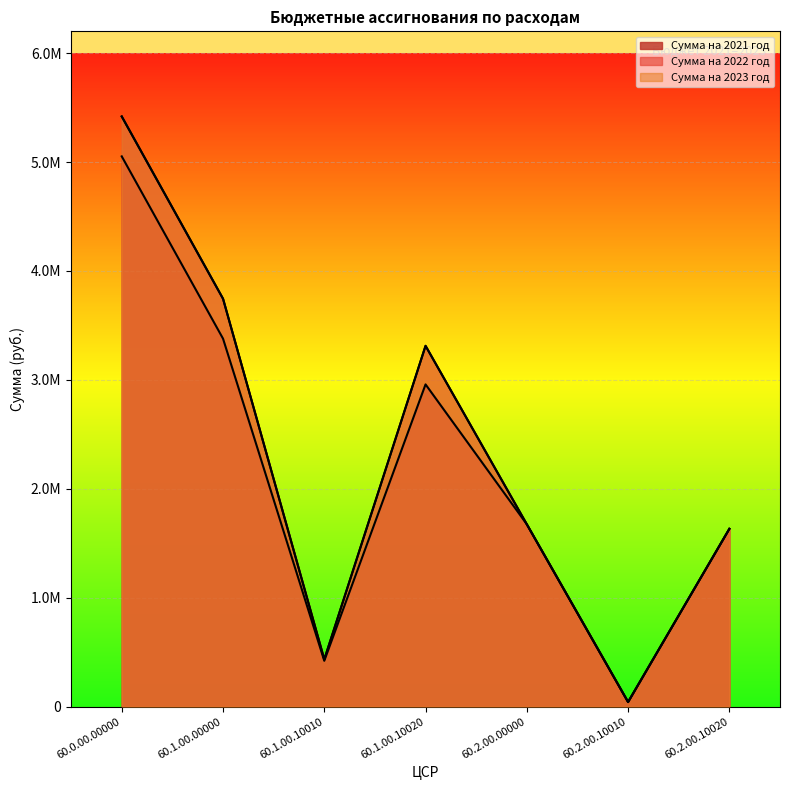

Reading left to right, extract all data points from this chart.

Сумма на 2021 год: 5051860.0	3378489.9	420222.2	2958267.7	1673370.1	41550.1	1631820.0
Сумма на 2022 год: 5418314.1	3744944.0	432687.2	3312256.8	1673370.1	41550.1	1631820.0
Сумма на 2023 год: 5418314.1	3744944.0	432687.2	3312256.8	1673370.1	41550.1	1631820.0